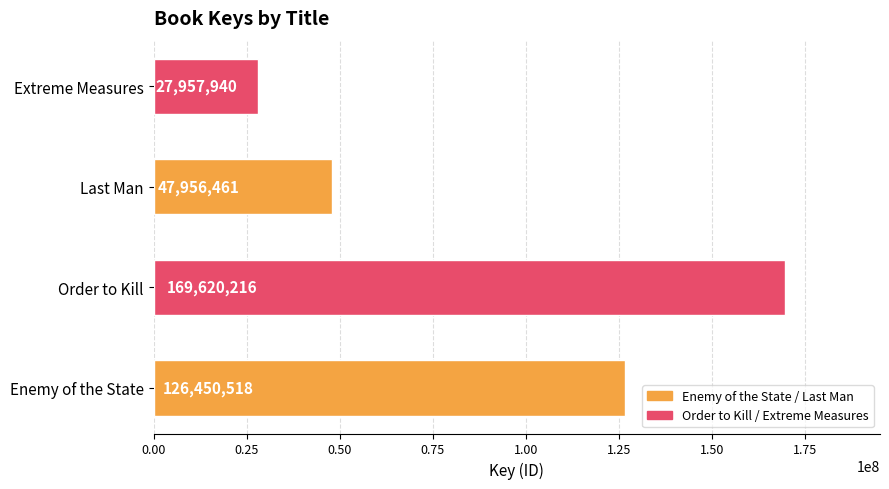

What is the difference between the second highest and minimum values?

98492578